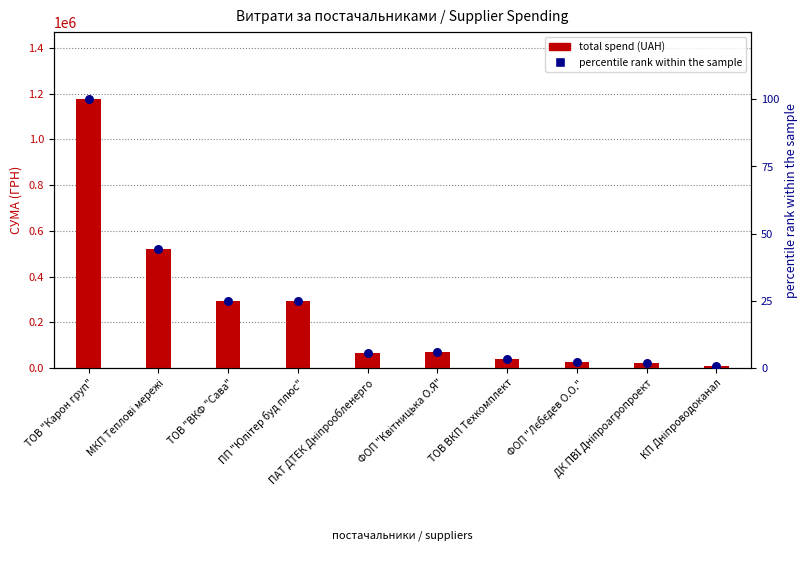

At how many categories does at least one series exceed 784658?

1